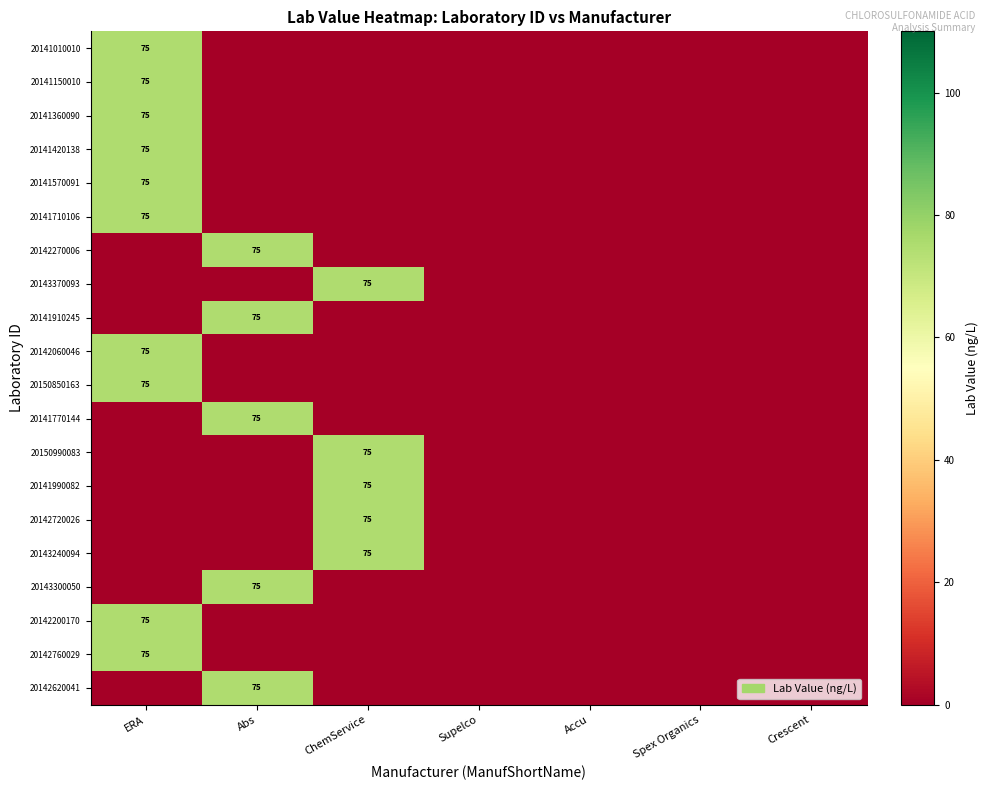

Is it true that 20142270006 equals 119 at Abs?

False